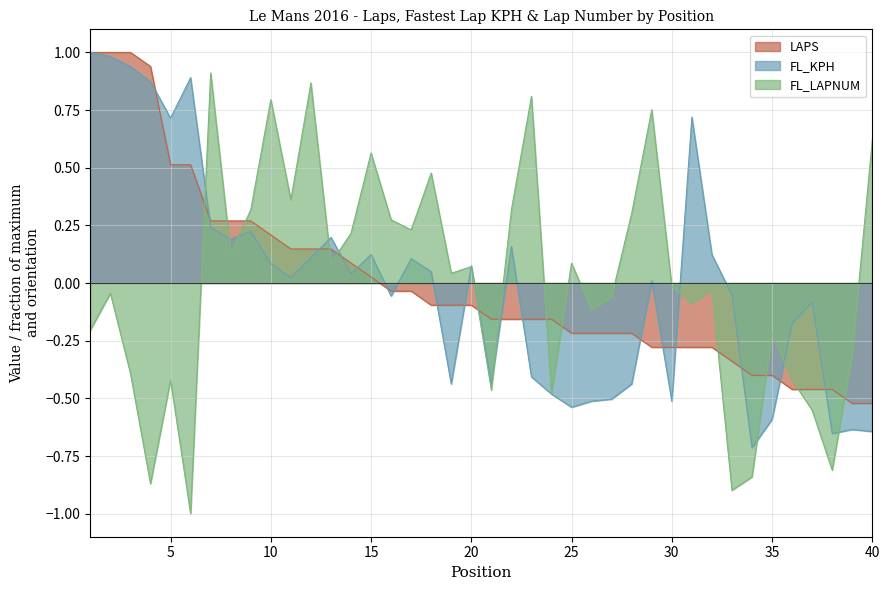

How many lines are shown in the chart?

3